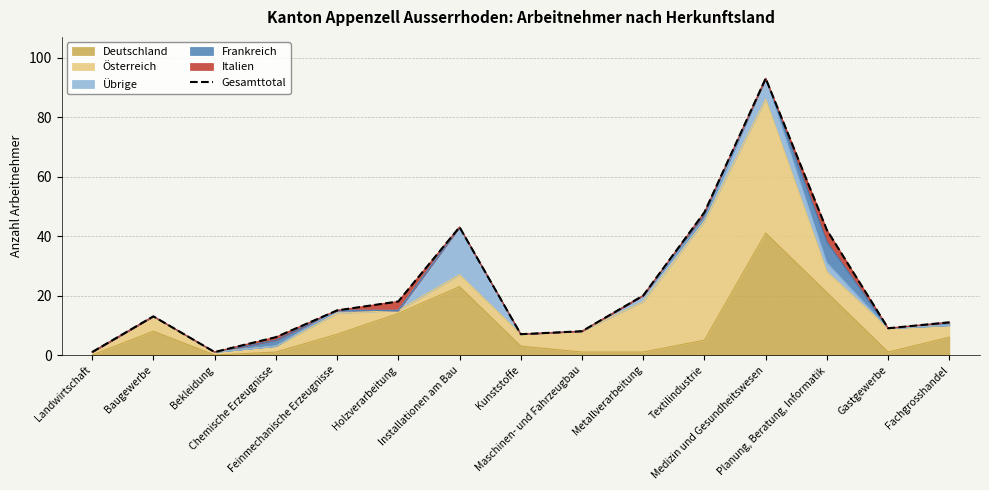

What is the average value?

22